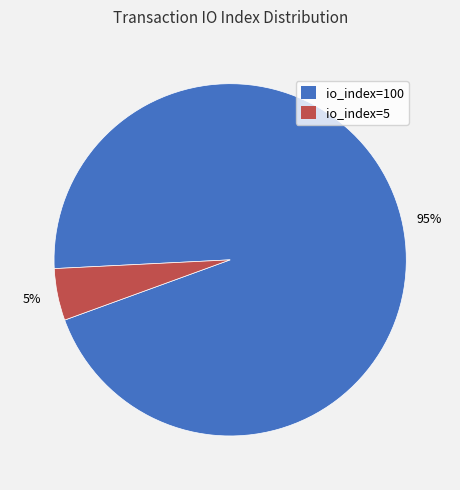

Rank the categories by value from lowest to highest.

io_index=5, io_index=100